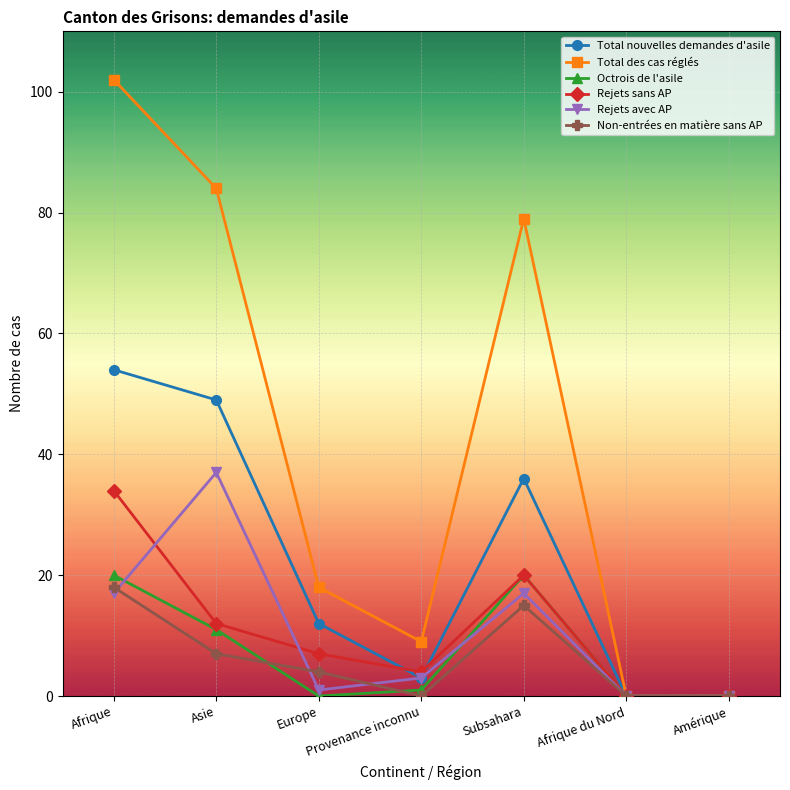

True or false: Total des cas réglés has more than 0 interior local peaks.

True